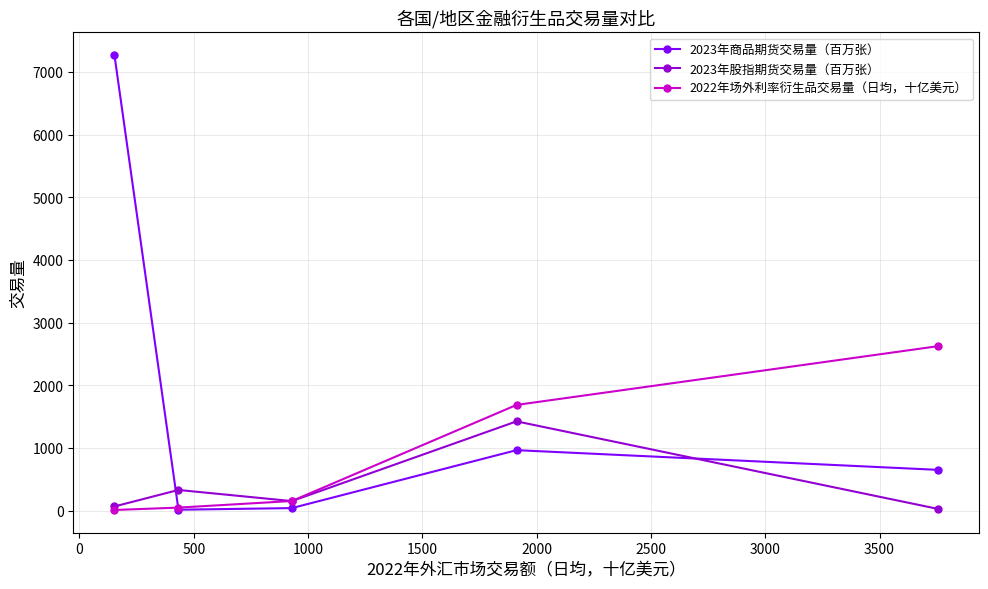

Which series ends up on top after the final intersection of 2023年股指期货交易量（百万张） and 2022年场外利率衍生品交易量（日均，十亿美元）?

2022年场外利率衍生品交易量（日均，十亿美元）